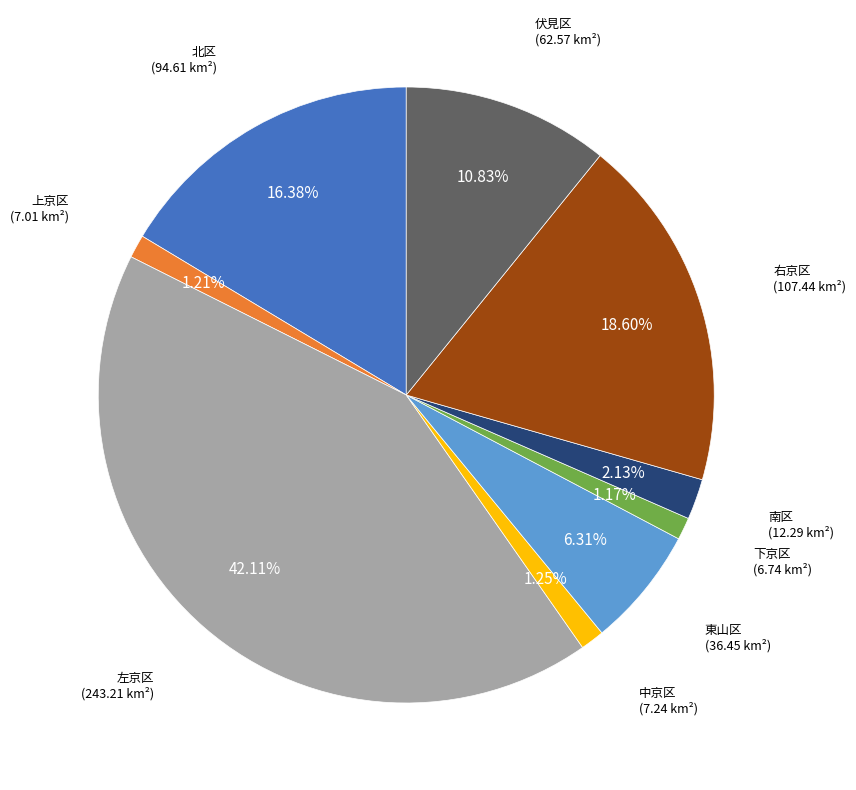

To the nearest percent, what is the combined percentage of 左京区 and 右京区?

61%